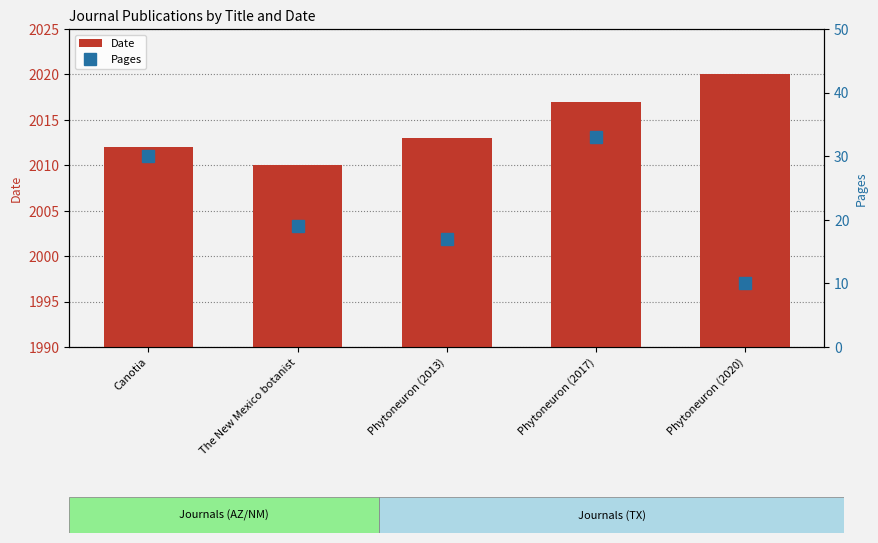

Count the number of categories in the chart.

5